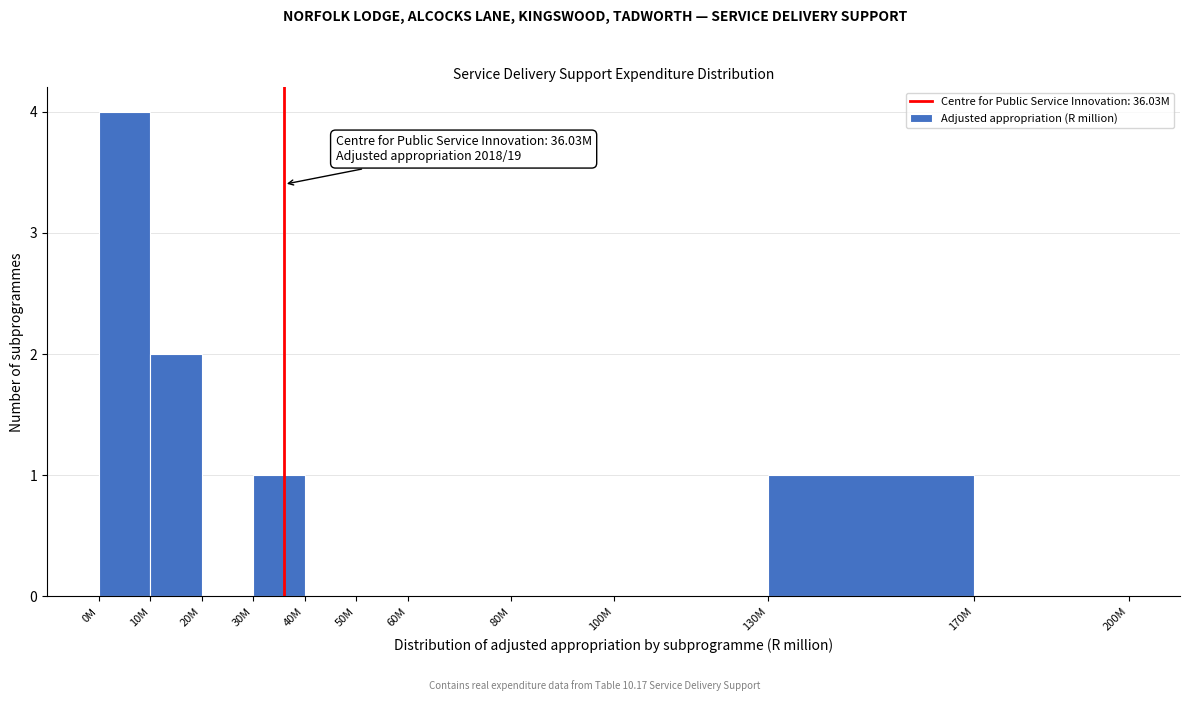

Reading left to right, transcribe all the data shown in this chart.

0M=4	10M=2	20M=0	30M=1	40M=0	50M=0	60M=0	80M=0	100M=0	130M=1	170M=0